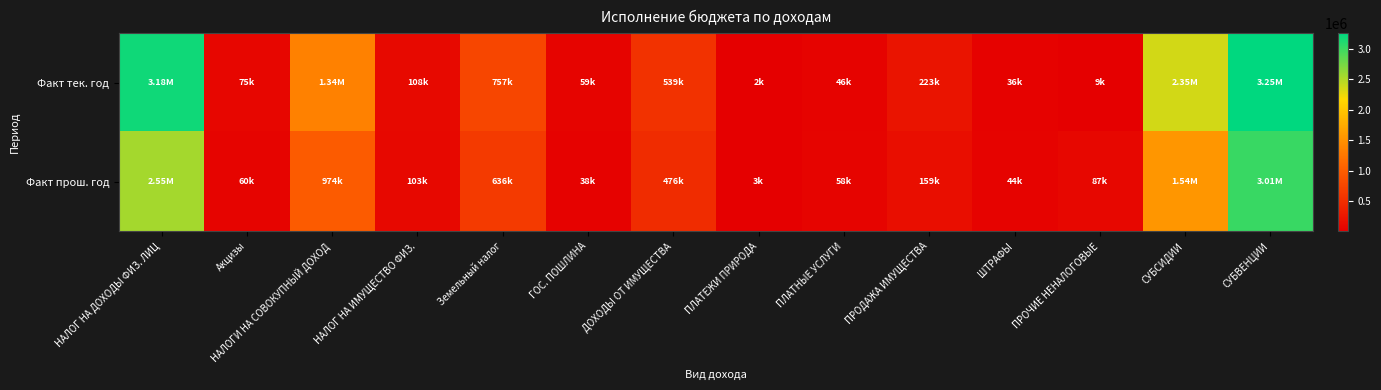

What is the difference between the highest and lowest values at ПРОДАЖА ИМУЩЕСТВА?

63868